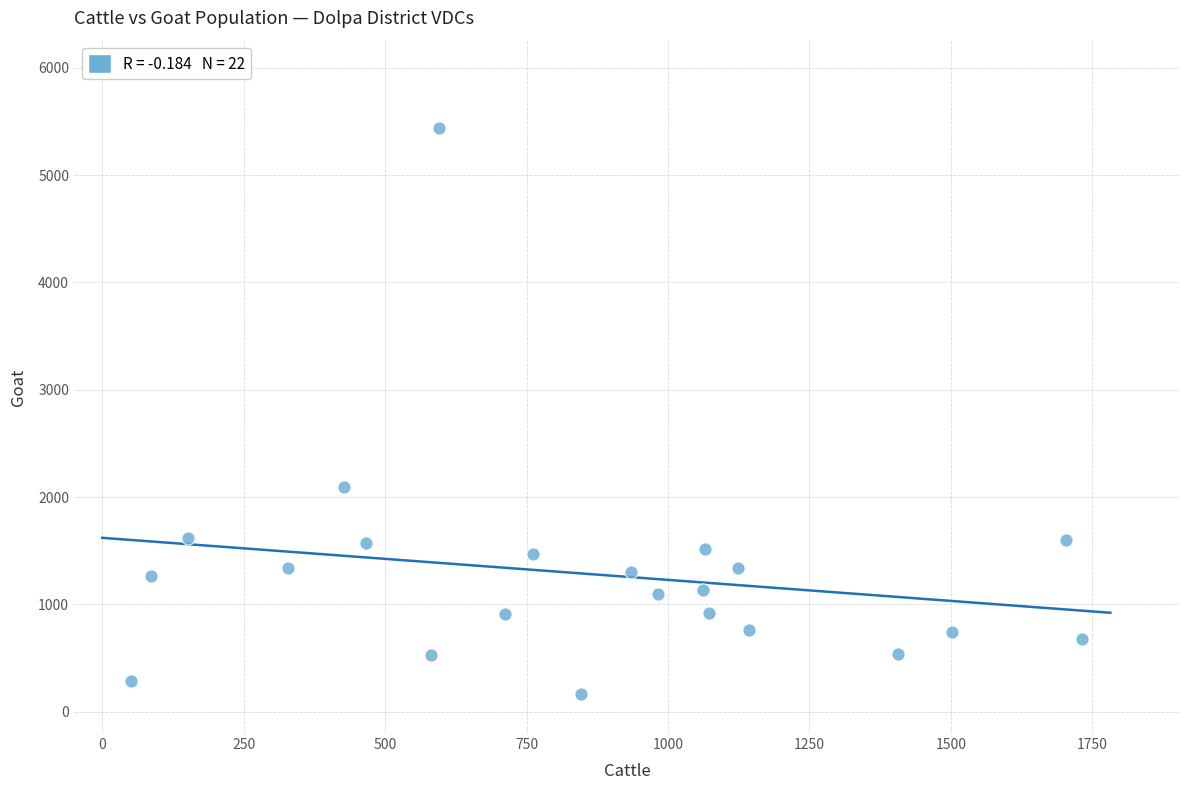

What Y value in the scatter plot is closest to 2800?

2092